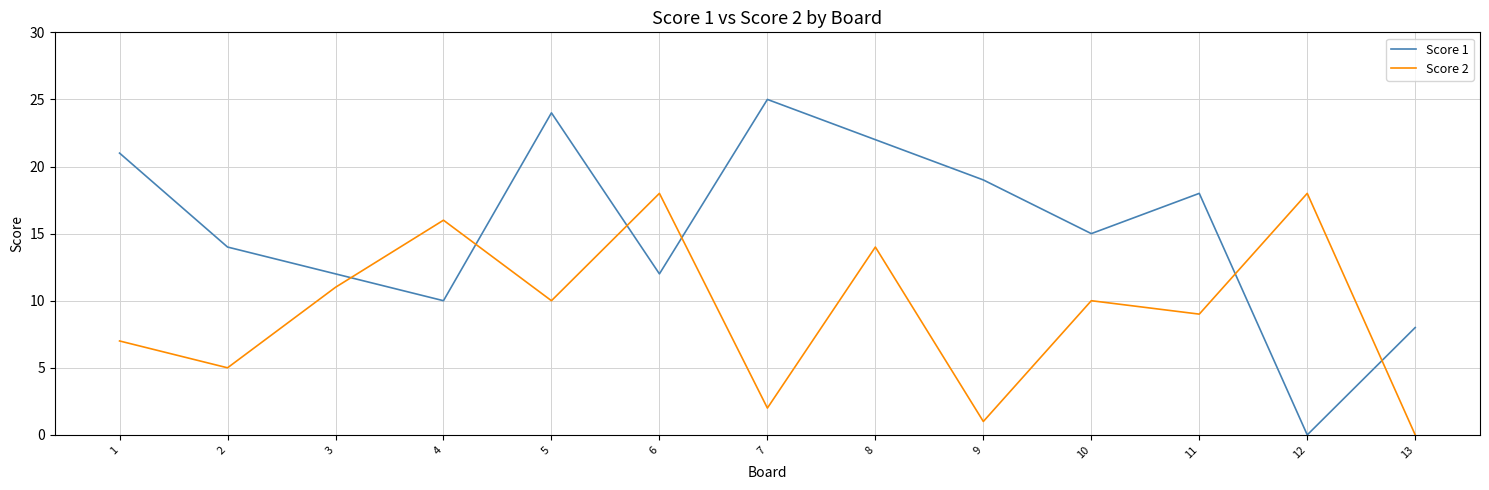

Reading left to right, extract all data points from this chart.

Score 1: 1=21	2=14	3=12	4=10	5=24	6=12	7=25	8=22	9=19	10=15	11=18	12=0	13=8
Score 2: 1=7	2=5	3=11	4=16	5=10	6=18	7=2	8=14	9=1	10=10	11=9	12=18	13=0